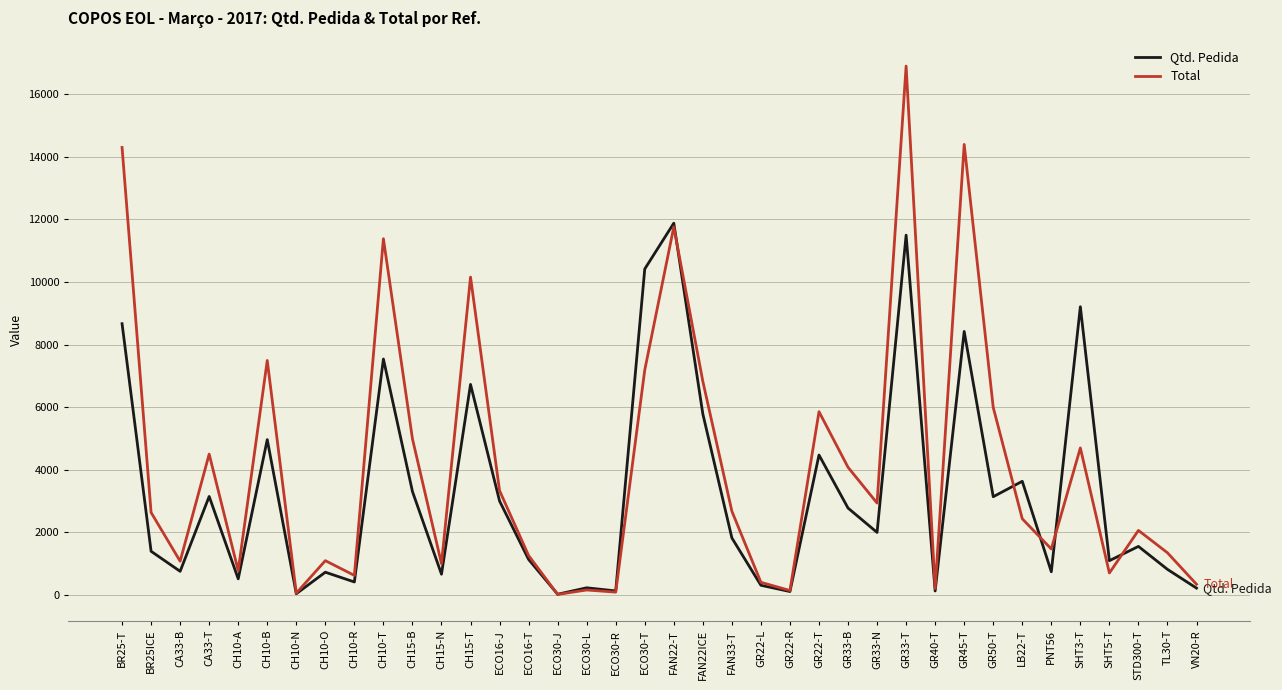

What is the maximum value for Qtd. Pedida?

11881.0